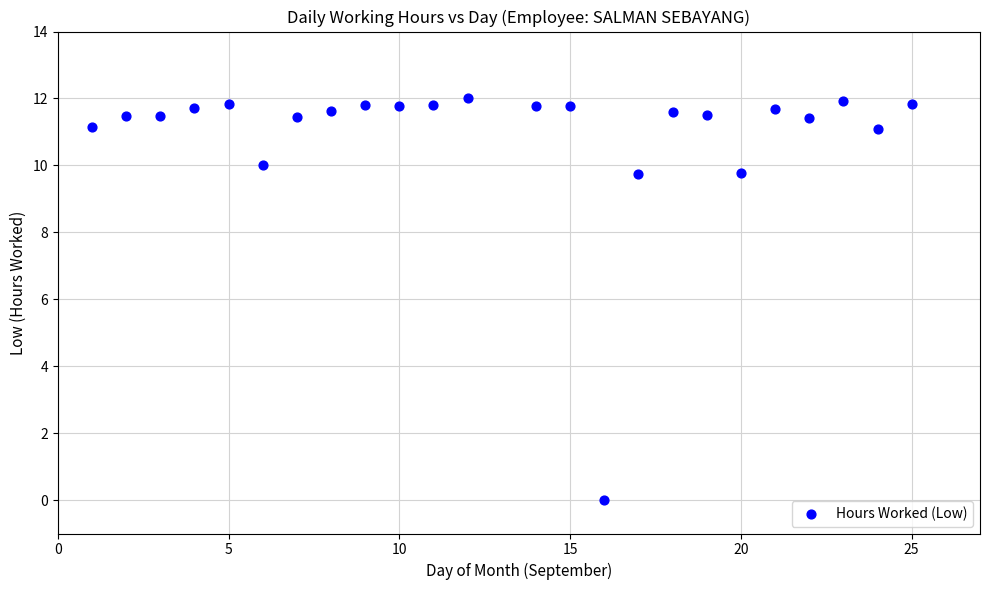

What is the range of Y values (max minus min)?

12.0